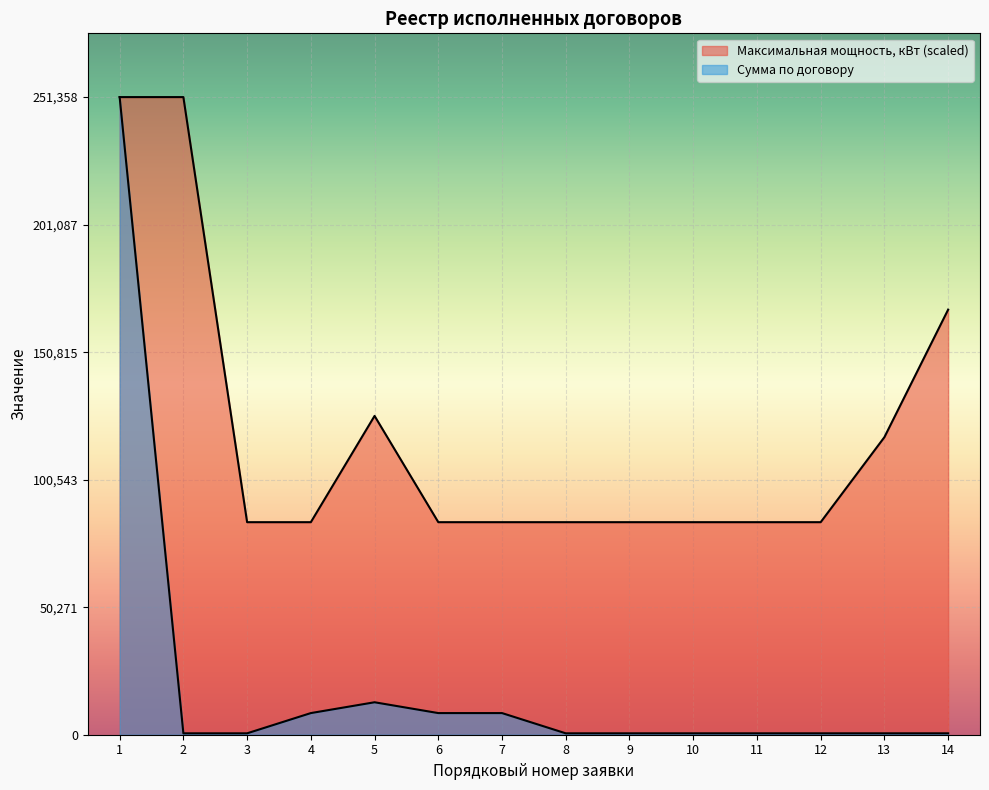

The Максимальная мощность, кВт series shows 126466.6 at 10. True or false?

False